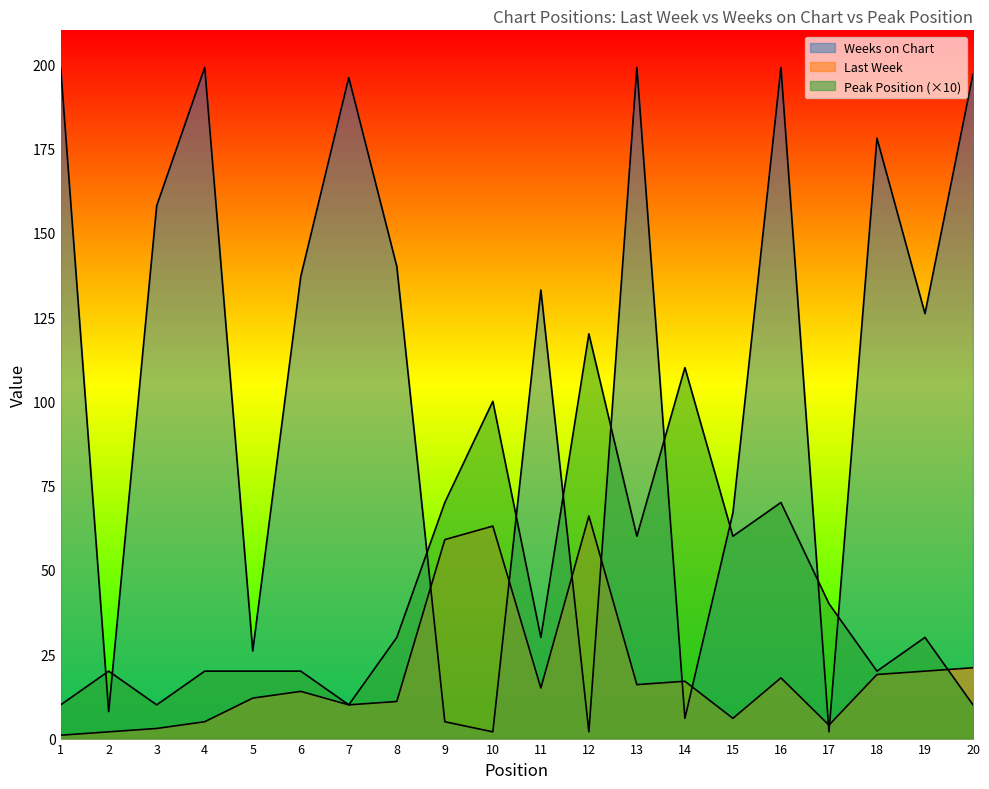

At which label is Peak Position closest to 65?

9